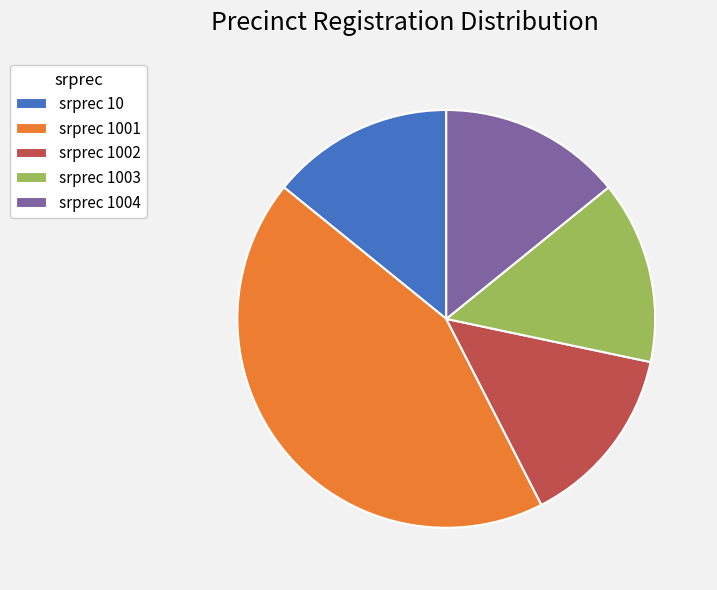

Do srprec 1003 and srprec 1002 together represent more than half of the pie?

No